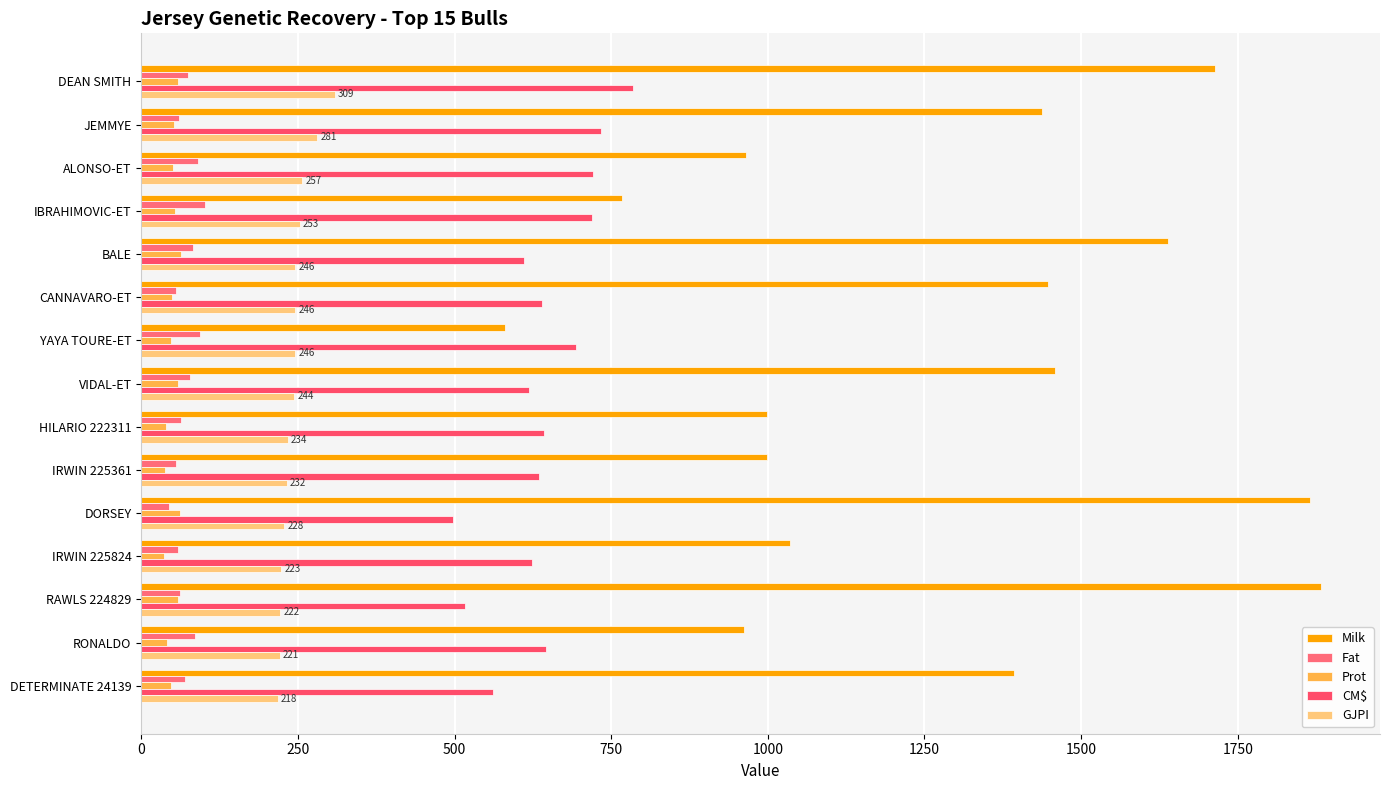

What is the maximum value shown in the chart?

1883